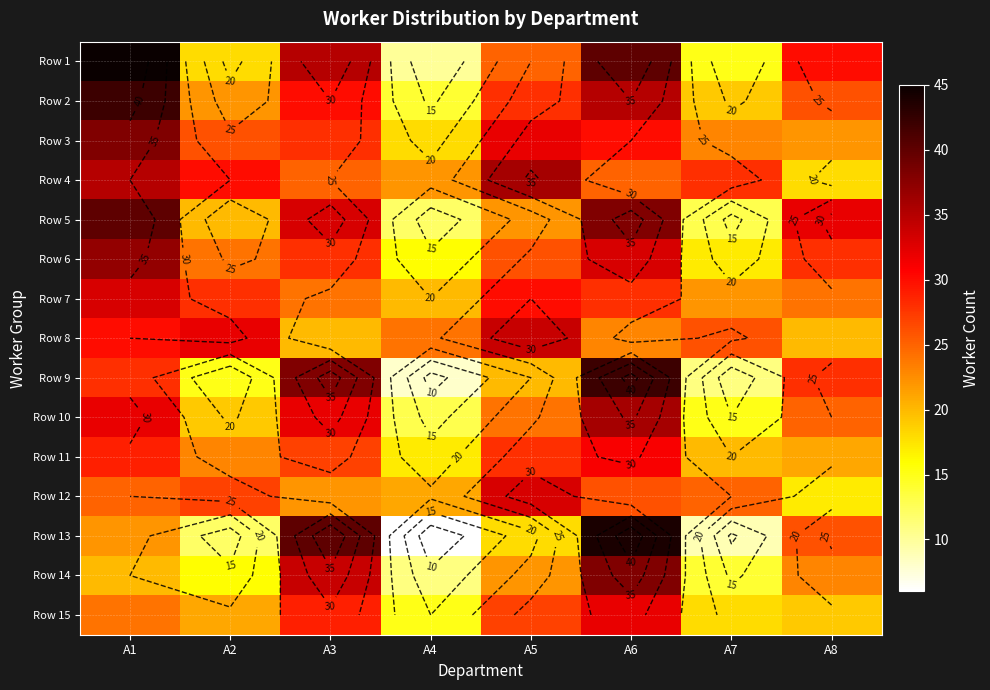

What is the total value across all series at A5?

405